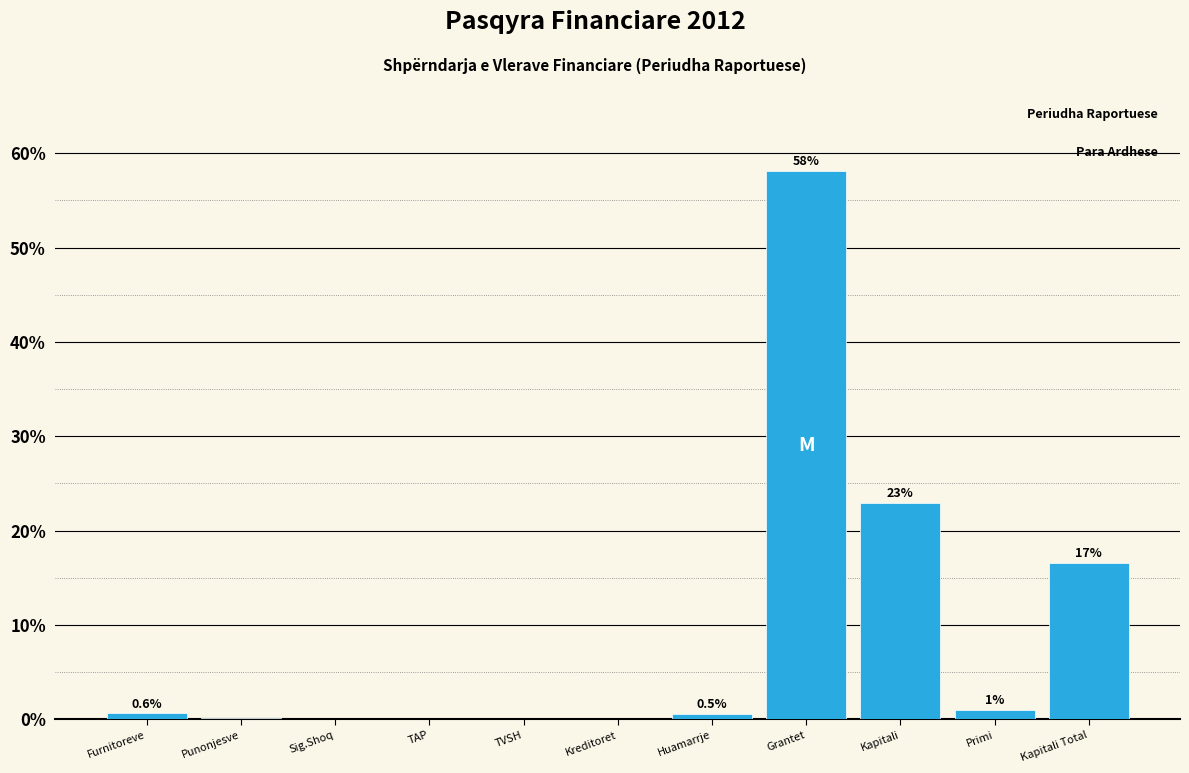

Is it true that the value at Primi is 1.0?

True